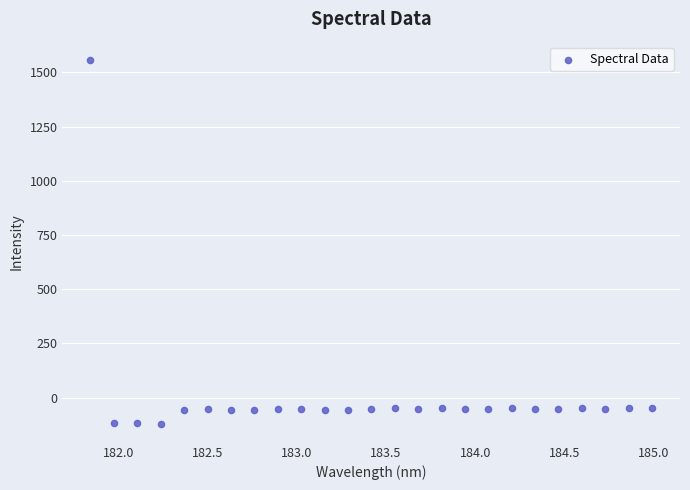

What is the range of X values (max minus min)?

3.1